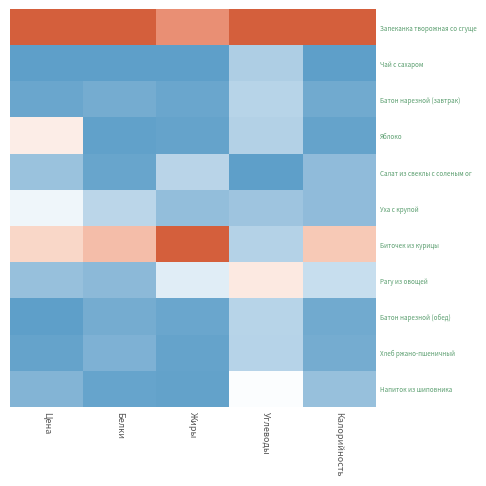

How many categories are shown in the chart?

5